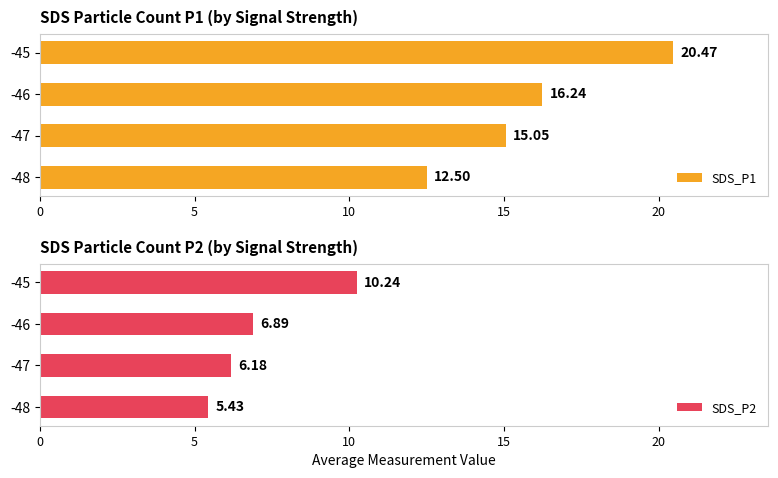

What is the maximum value for SDS_P1?

20.5